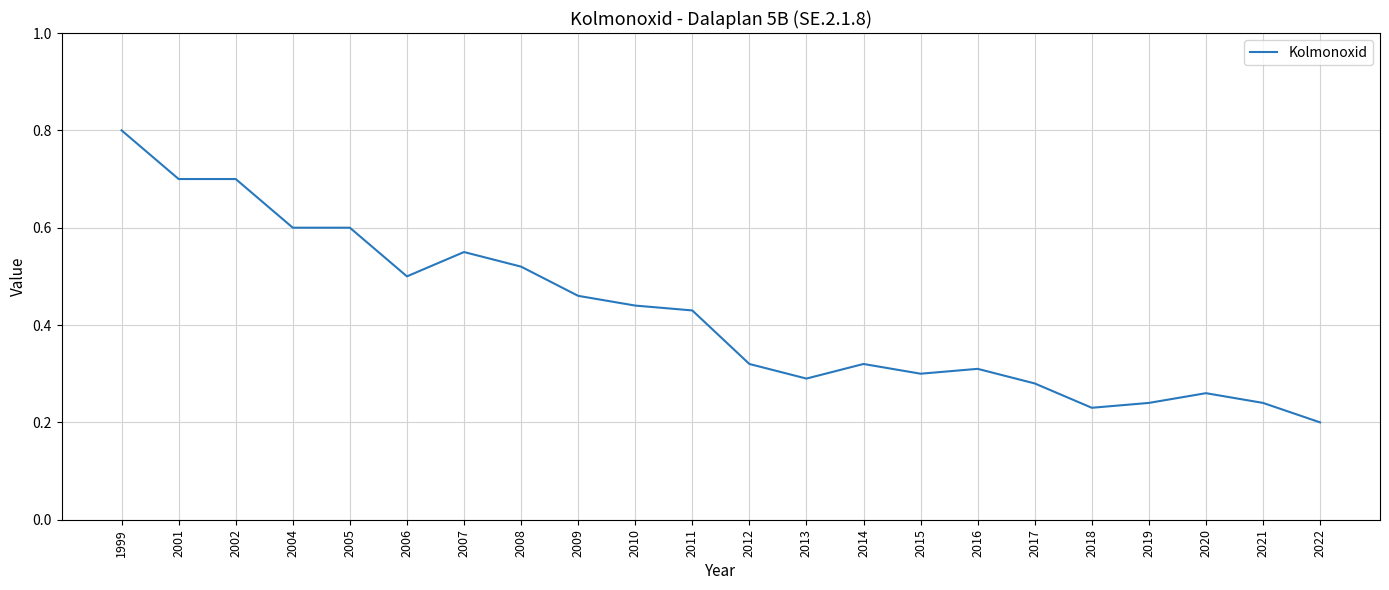

What is the greatest value displayed?

0.8